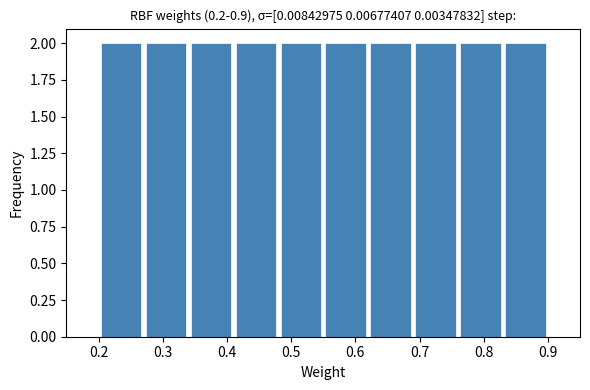

Reading left to right, list every bar in this chart as the range it spans on the x-axis followed by its height. The values are not printed on the chart, so give them approximately, as read against the axis.

0.20 to 0.27: 2
0.27 to 0.34: 2
0.34 to 0.41: 2
0.41 to 0.48: 2
0.48 to 0.55: 2
0.55 to 0.62: 2
0.62 to 0.69: 2
0.69 to 0.76: 2
0.76 to 0.83: 2
0.83 to 0.90: 2